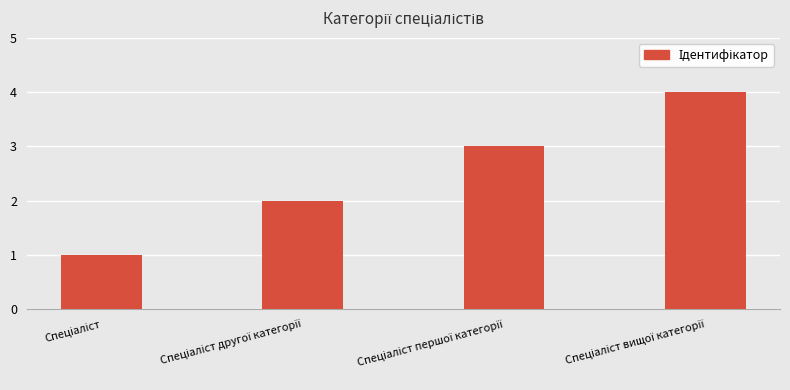

Count the number of data series in this chart.

1